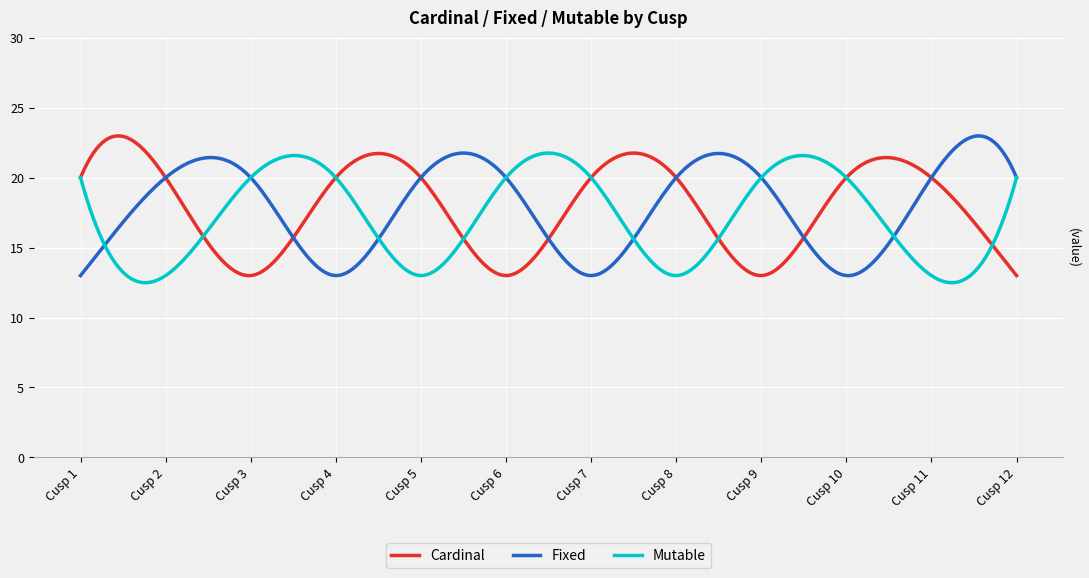

What is the maximum value for Mutable?

21.8